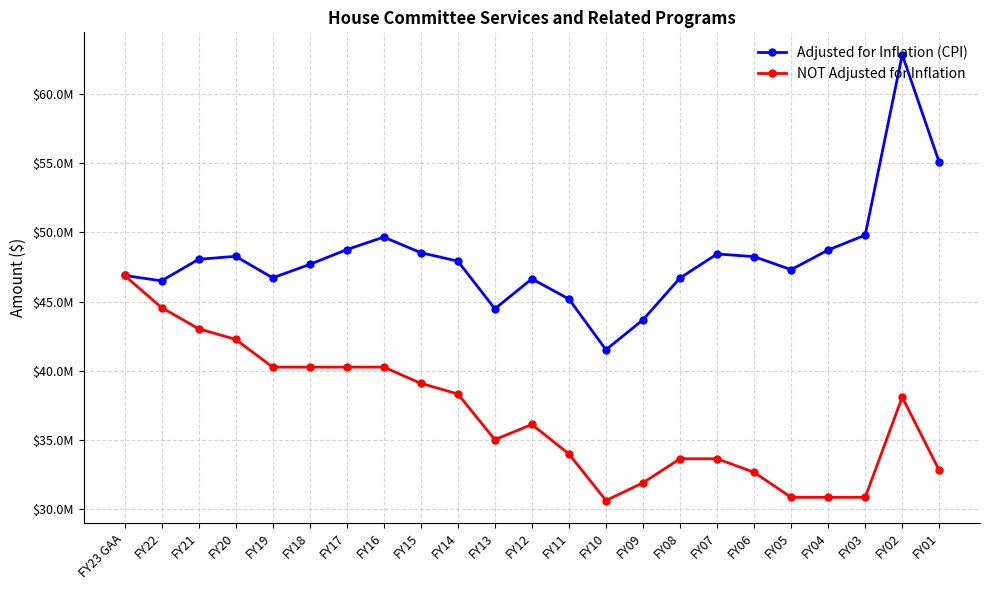

What is the greatest value displayed?

62840296